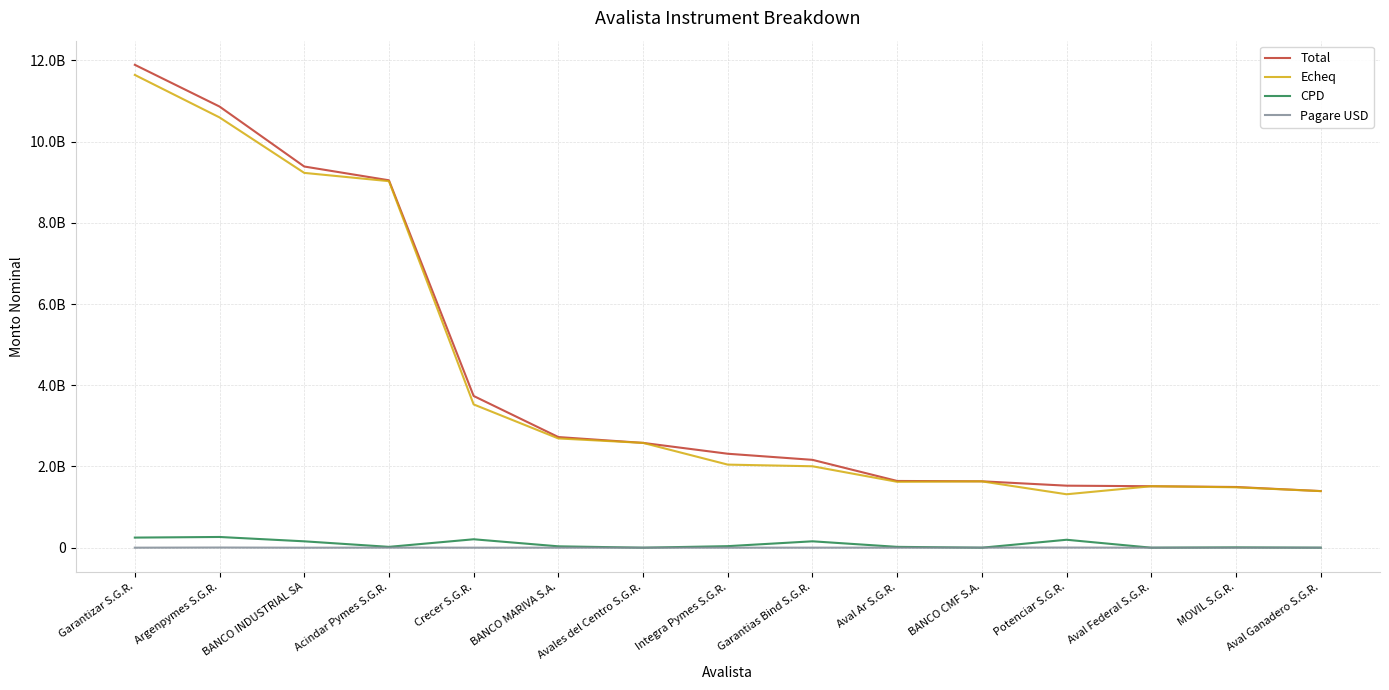

What is the label of the 10th point from the right?

BANCO MARIVA S.A.